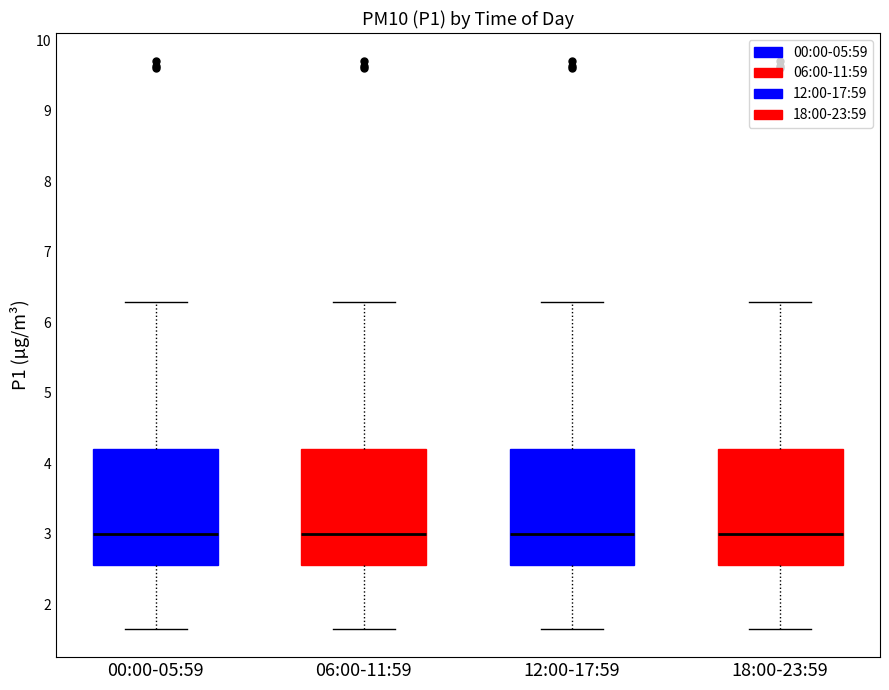

Where does the upper whisker of the box for 00:00-05:59 end on the y-axis? The values are not printed on the chart, so give them approximately, as read against the axis.

6.3